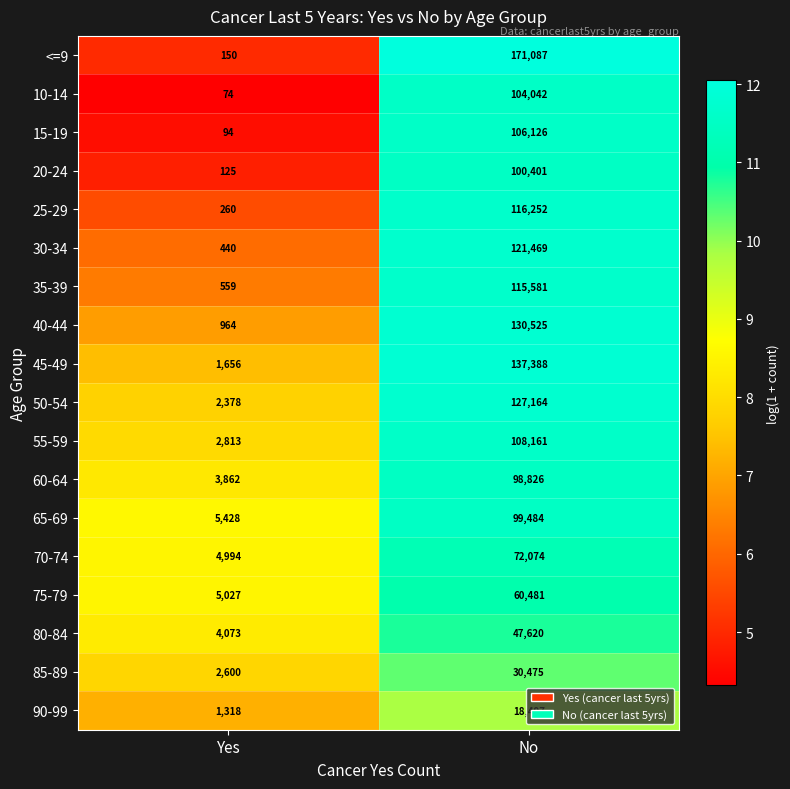

What is the approximate value of 15-19 at Yes?

94